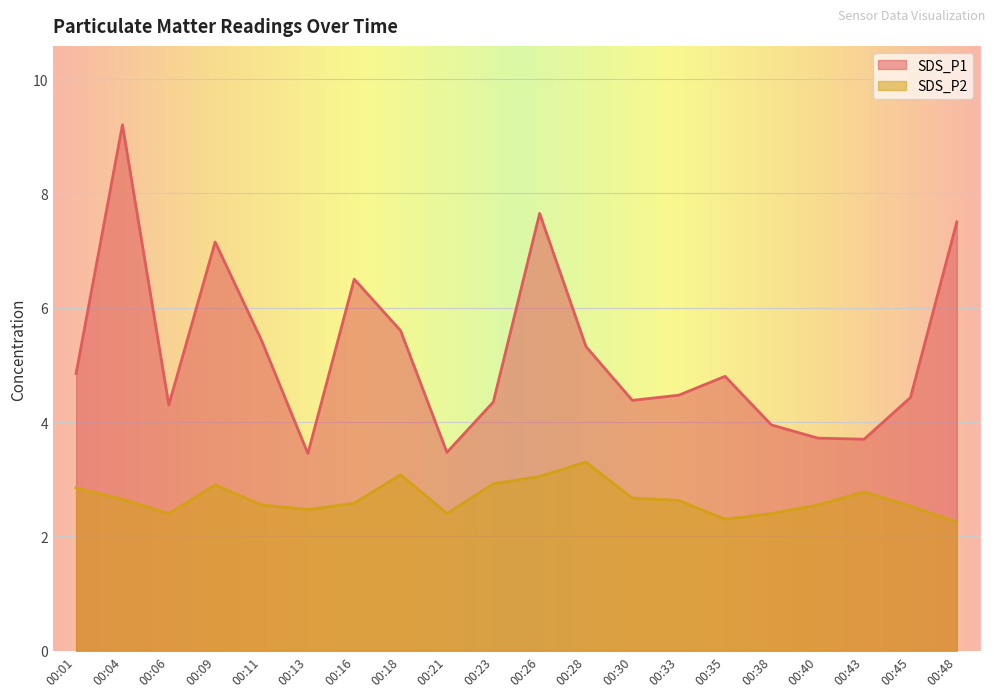

True or false: SDS_P2 and SDS_P1 intersect in this chart.

False